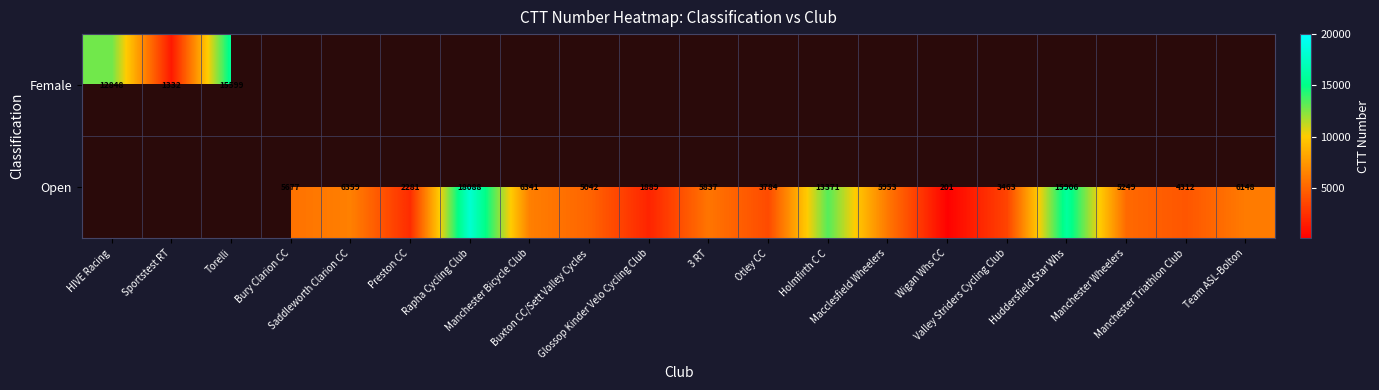

Is the value of Female at Glossop Kinder Velo Cycling Club greater than the value of Open at Manchester Wheelers?

No